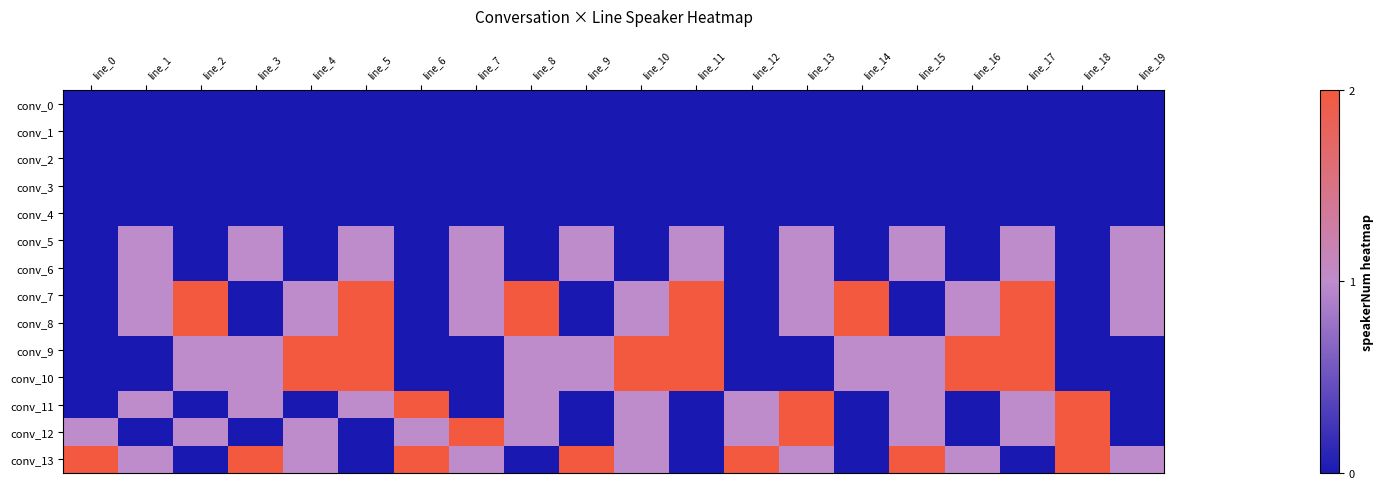

Which series has the largest total across all categories?

conv_13